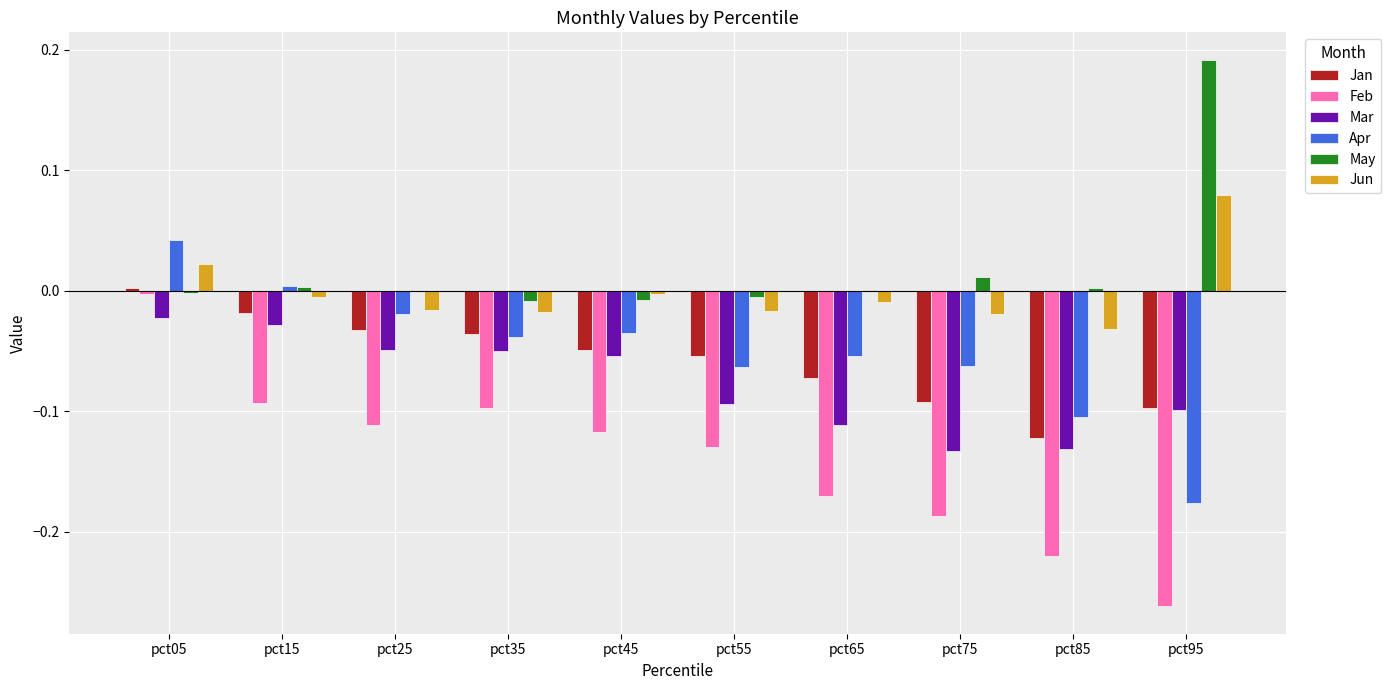

Are the bars horizontal?

No